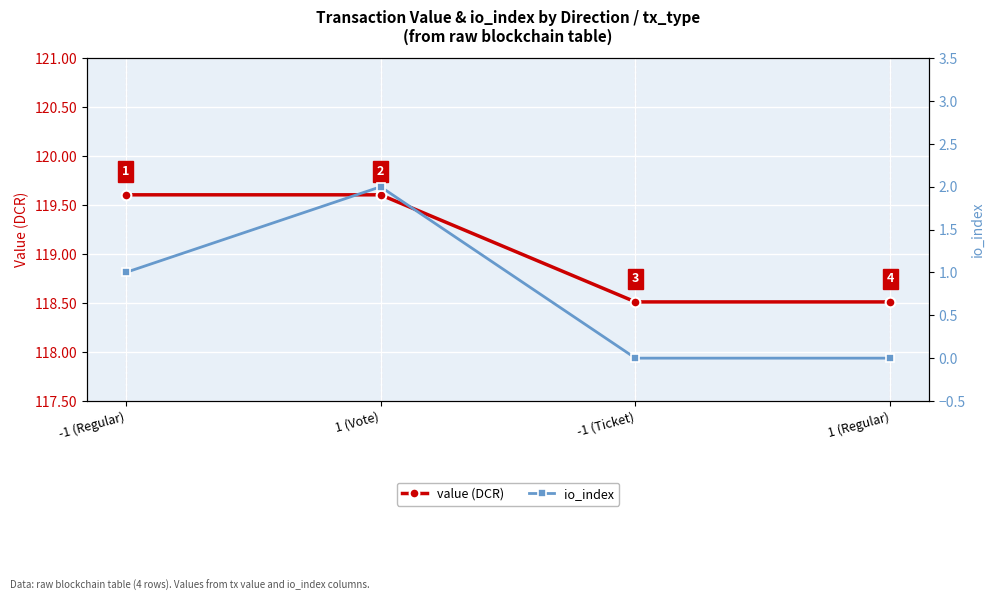

What is the difference between the maximum and minimum values in the value (DCR) series?

1.1